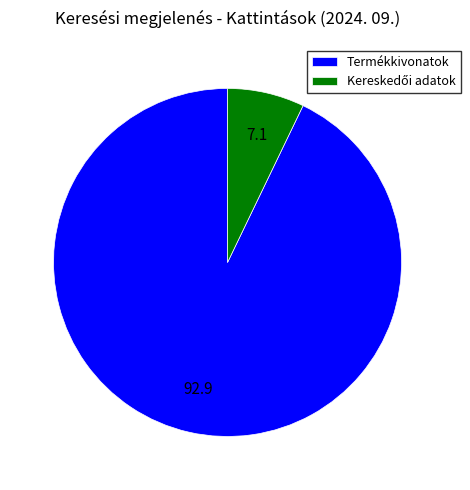

The Termékkivonatok slice represents 88% of the pie. True or false?

False